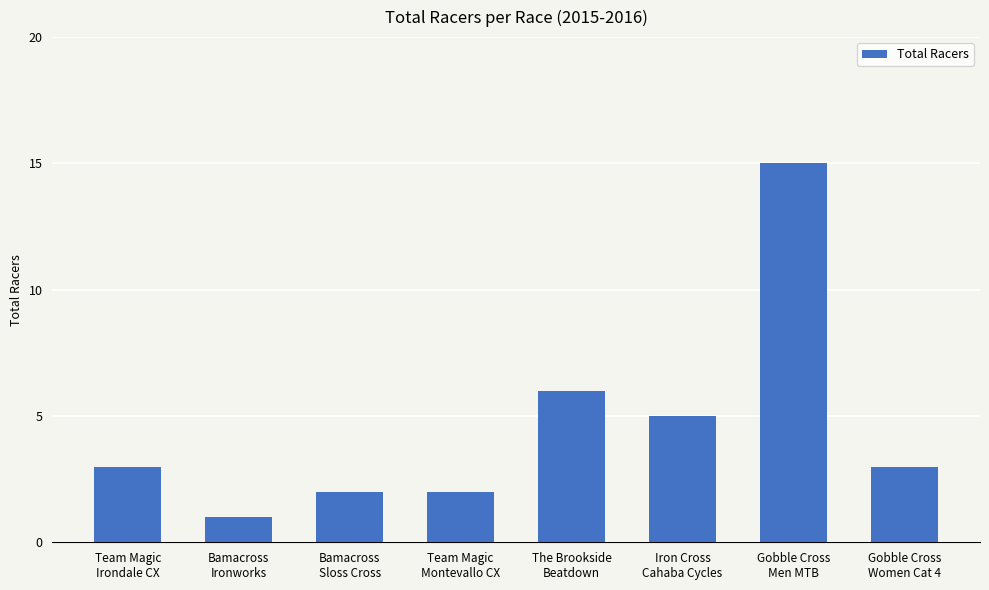

Approximately how many times larger is the value at Iron Cross
Cahaba Cycles compared to Team Magic
Montevallo CX?

2.5